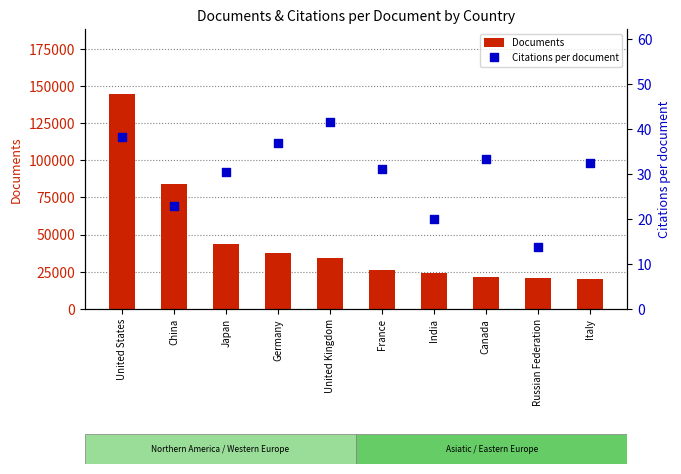

At how many categories does at least one series exceed 48300?

2